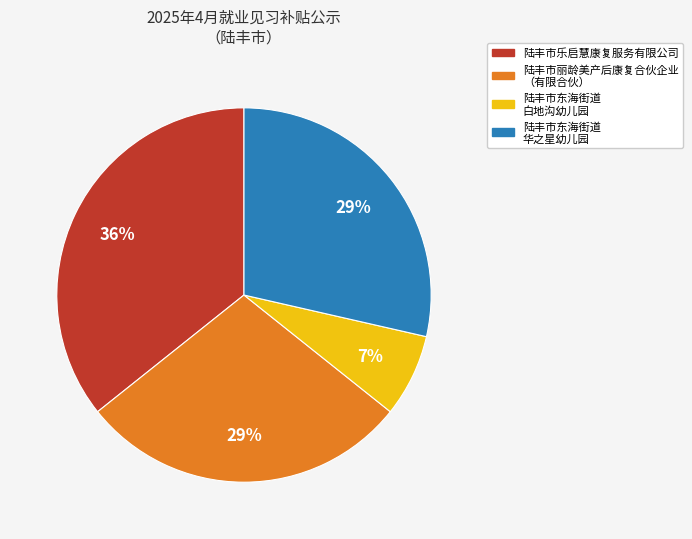

To the nearest percent, what is the average slice percentage?

25%